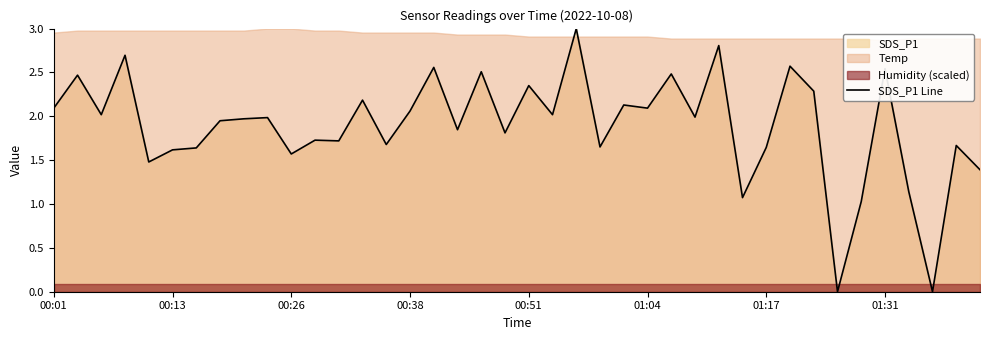

What position from the left is 14?

15